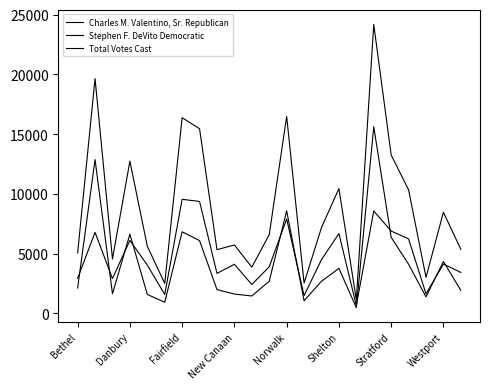

How many lines are shown in the chart?

3